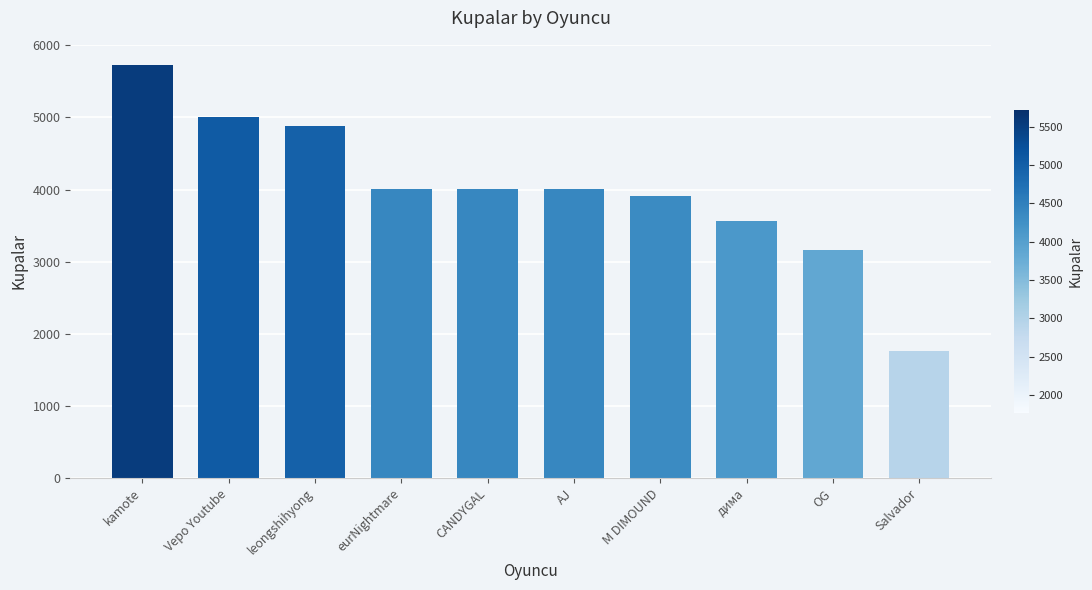

Reading left to right, extract all data points from this chart.

kamote=5720	Vepo Youtube=5003	leongshihyong=4876	eurNightmare=4001	CANDYGAL=4001	AJ=4001	M DIMOUND=3906	дима=3570	OG=3161	Salvador=1767